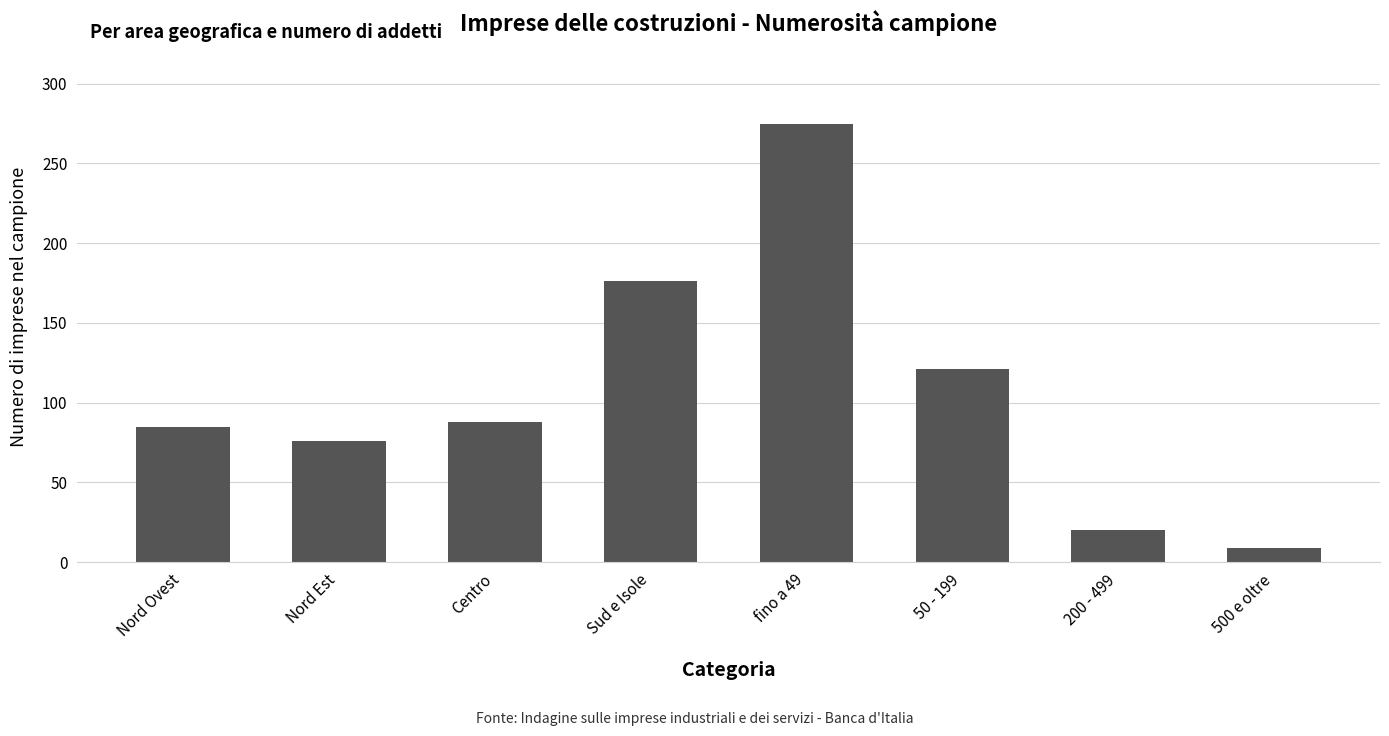

Read the value at Sud e Isole, to the nearest 10.

180